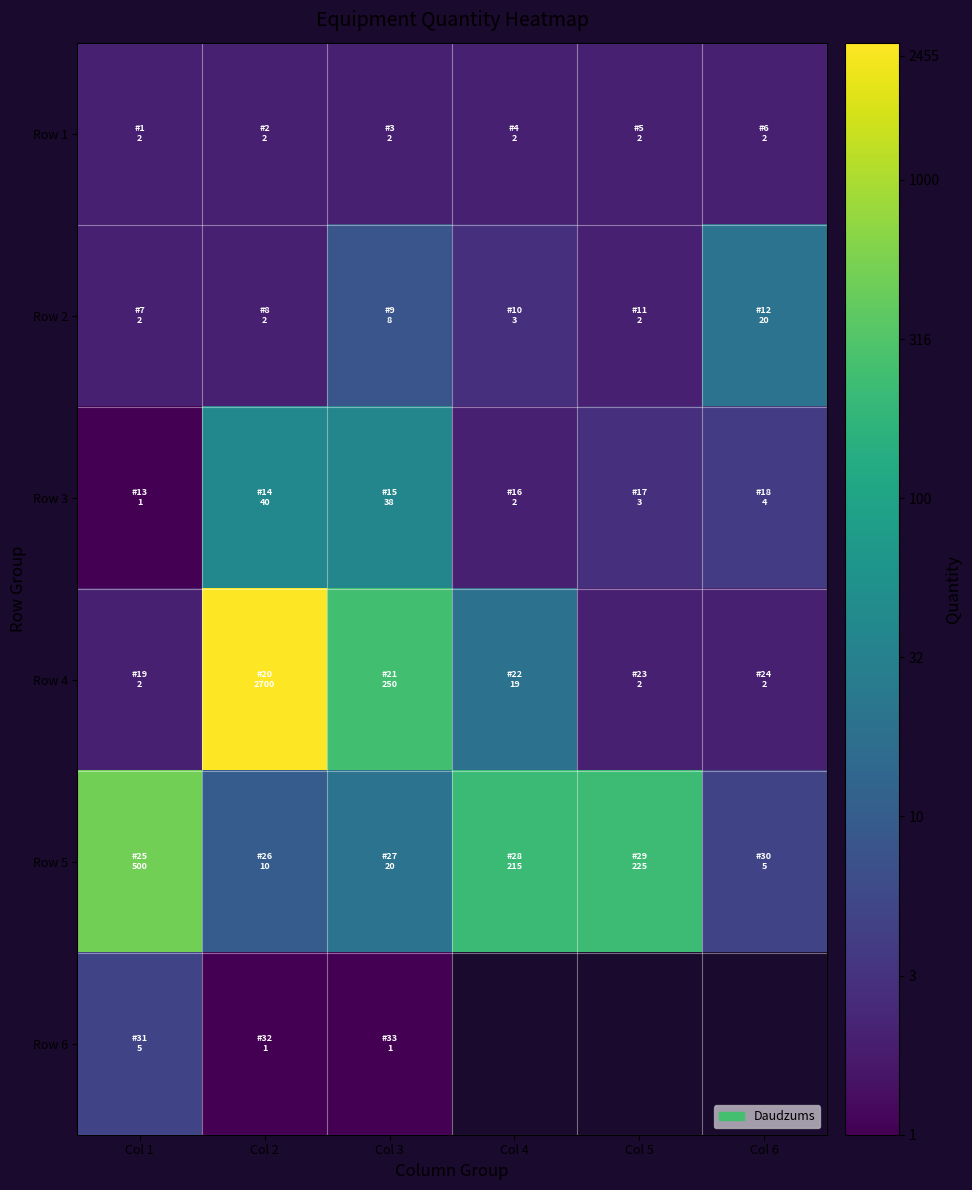

List the series in order of their peak value, lowest first.

Row 1, Row 6, Row 2, Row 3, Row 5, Row 4